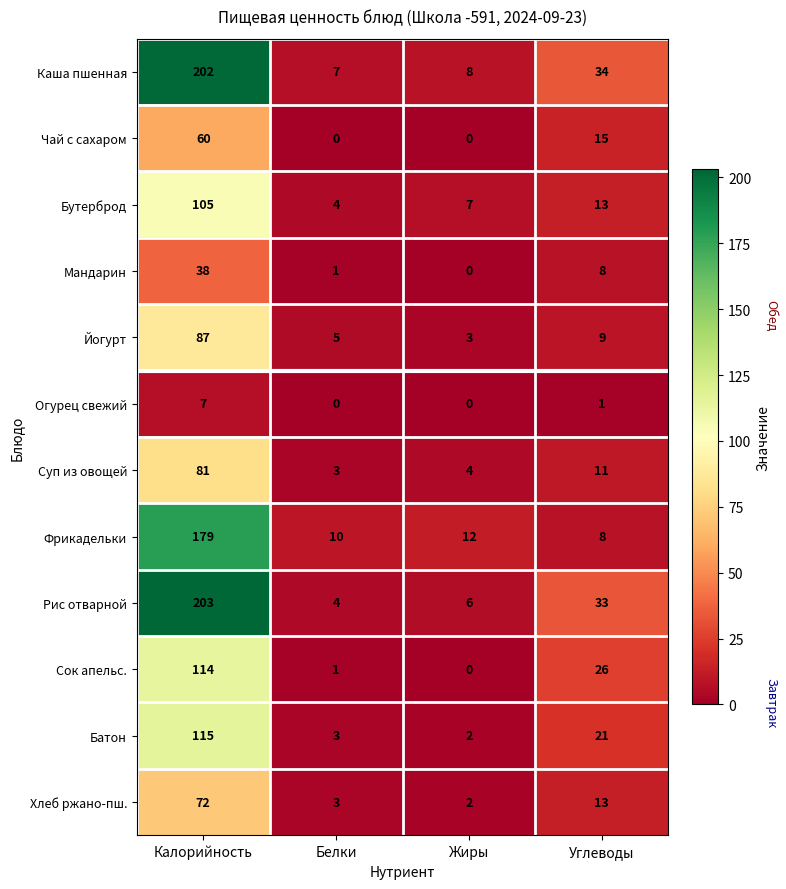

At how many categories does at least one series exceed 91?

1